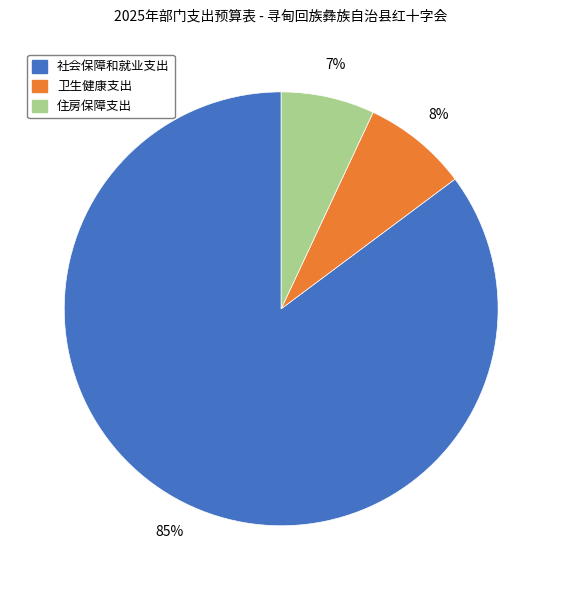

Is it true that 卫生健康支出 is 8% of the pie?

True